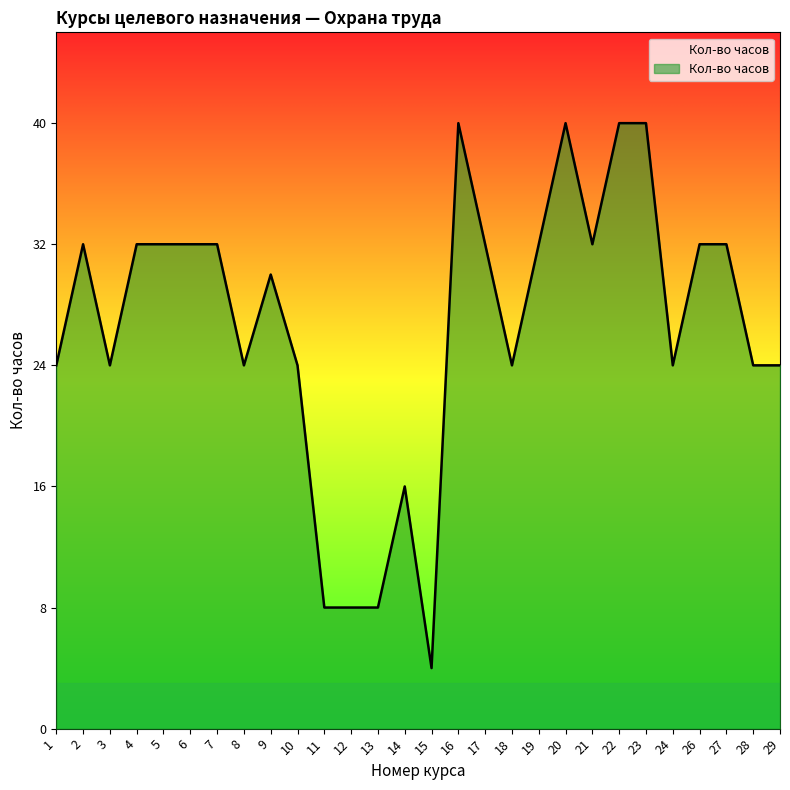

What is the change in value from 4 to 10?

-8